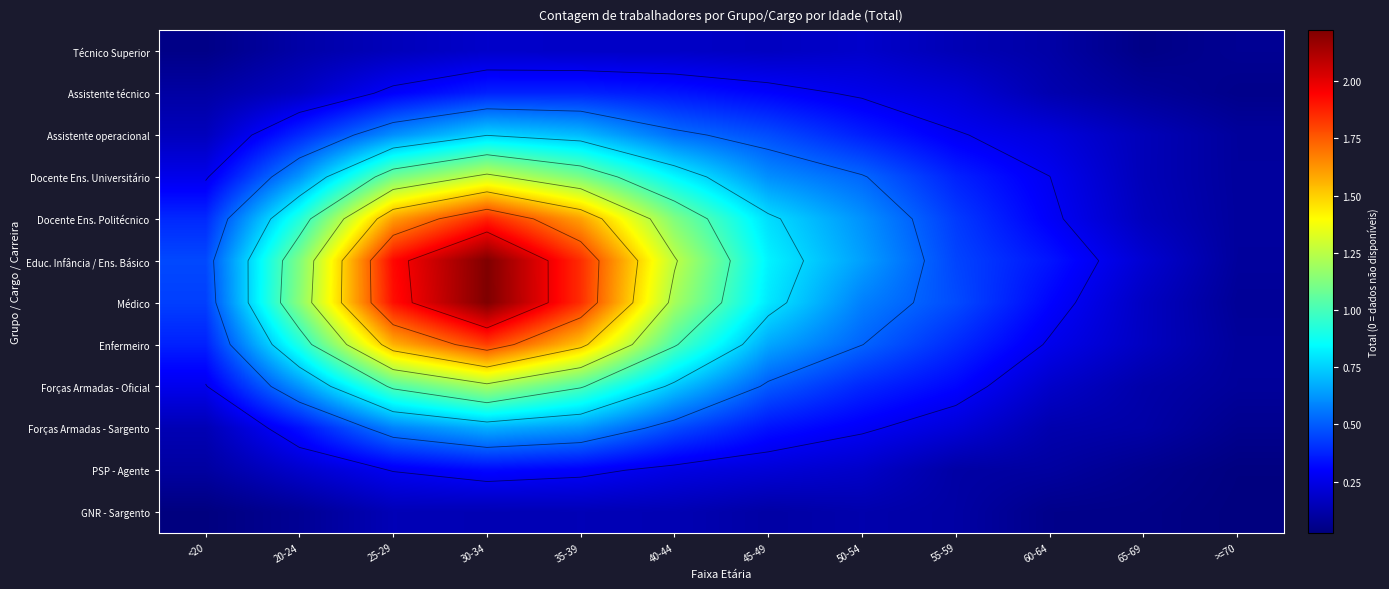

What is the spread (max minus min) of values at 50-54?

0.5